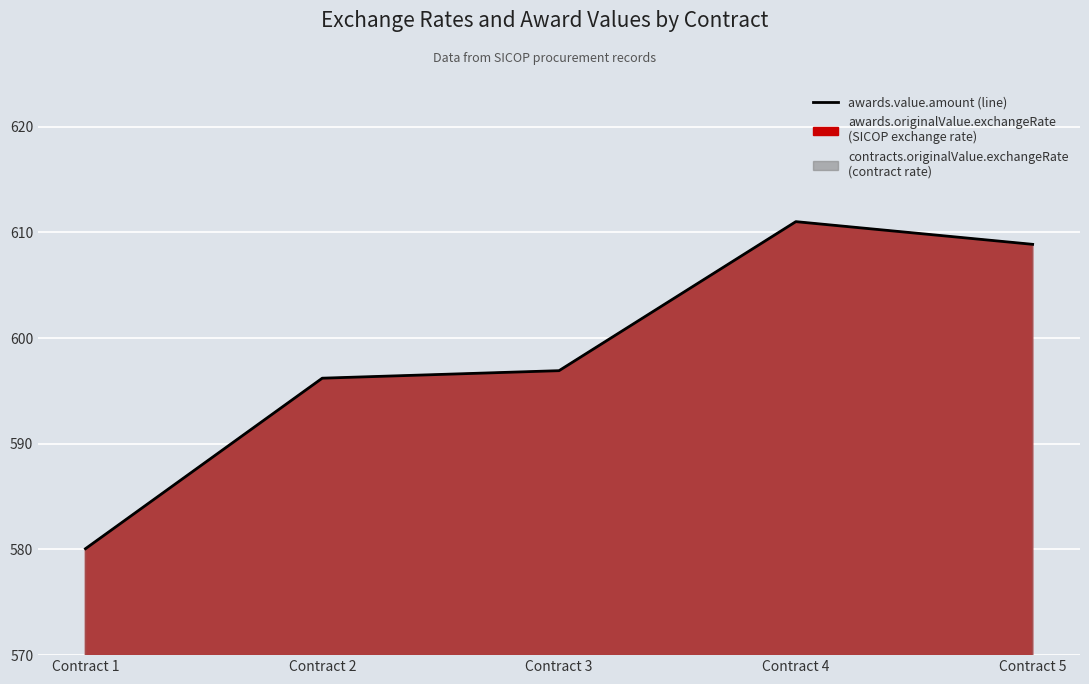

Approximately how many times larger is the value at Contract 2 compared to Contract 4?

1.0